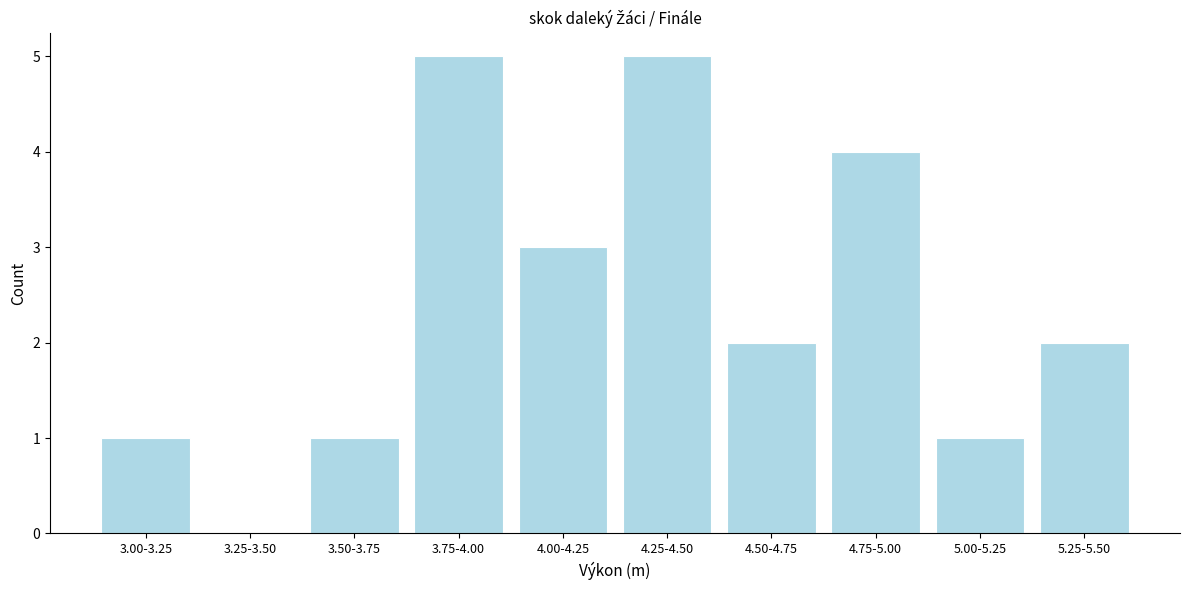

Reading left to right, extract all data points from this chart.

3.00-3.25=1	3.25-3.50=0	3.50-3.75=1	3.75-4.00=5	4.00-4.25=3	4.25-4.50=5	4.50-4.75=2	4.75-5.00=4	5.00-5.25=1	5.25-5.50=2